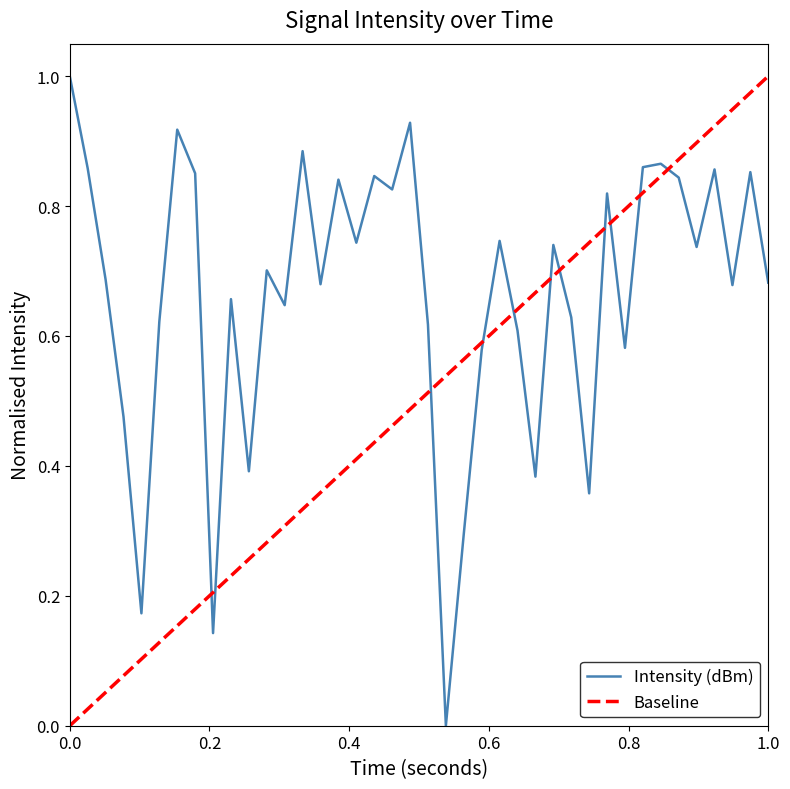

What is the highest value of the Intensity (dBm) series?

1.0